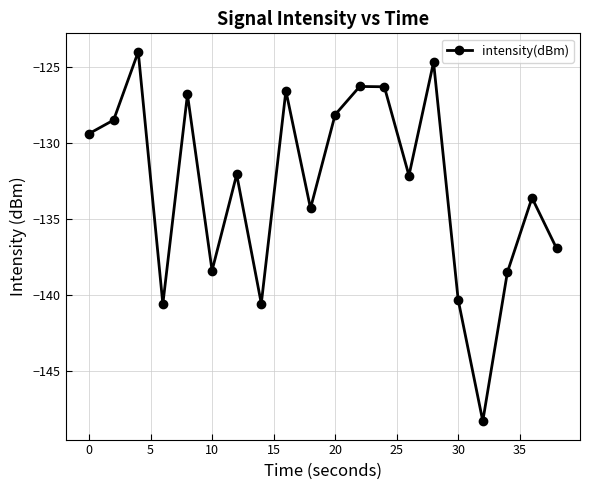

What is the maximum value shown in the chart?

-124.0